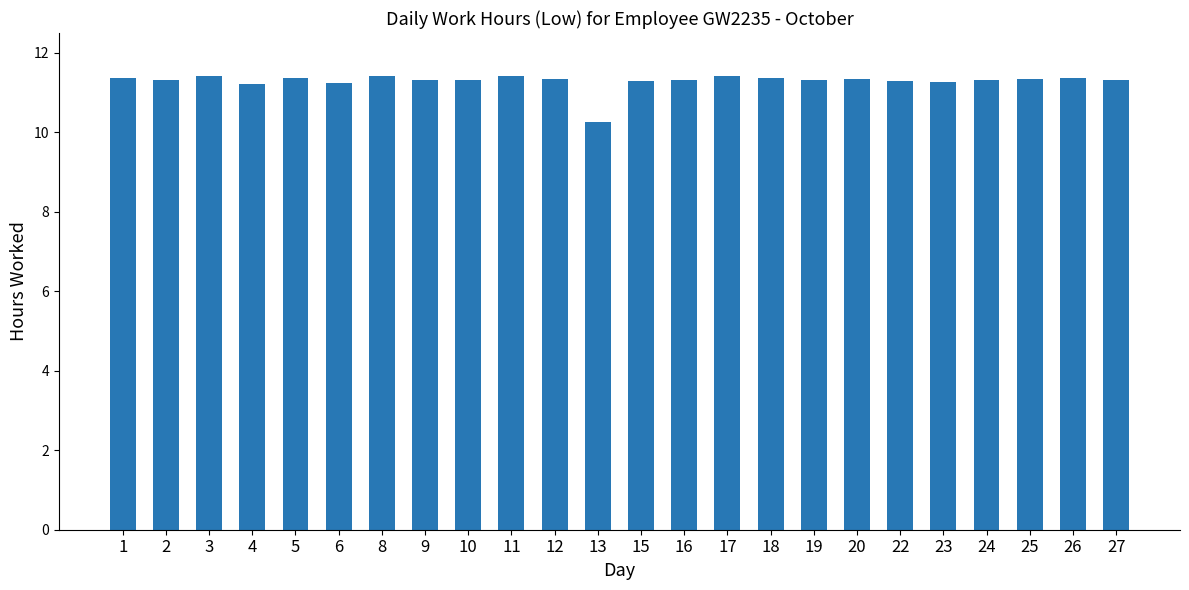

What is the maximum value shown in the chart?

11.4